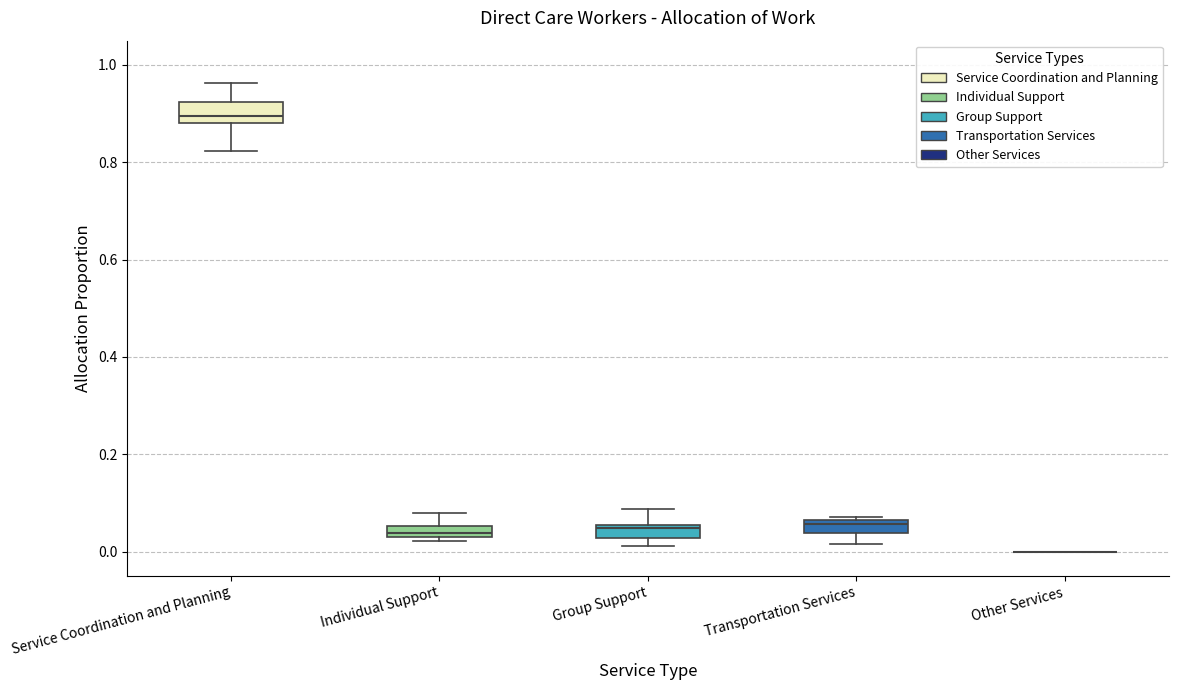

Where is the lower edge of the box for Group Support on the y-axis? The values are not printed on the chart, so give them approximately, as read against the axis.

0.02